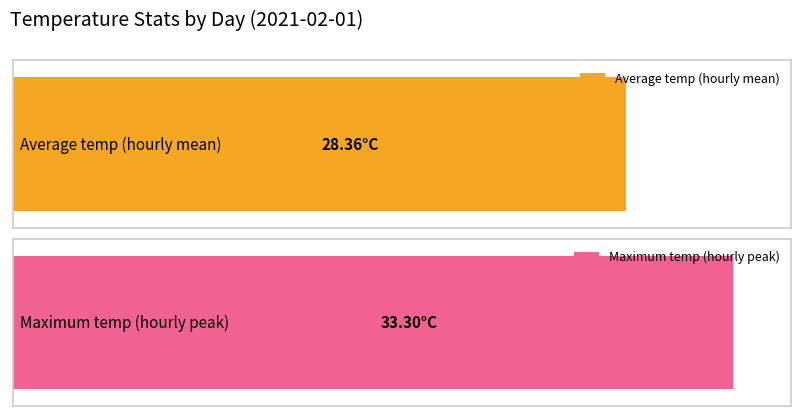

The value of Average temp at 12:00 is 10.7. True or false?

False